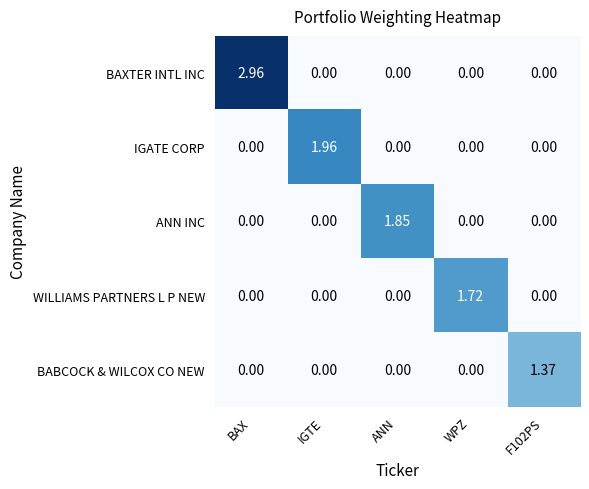

List the series in order of their peak value, lowest first.

BABCOCK & WILCOX CO NEW, WILLIAMS PARTNERS L P NEW, ANN INC, IGATE CORP, BAXTER INTL INC